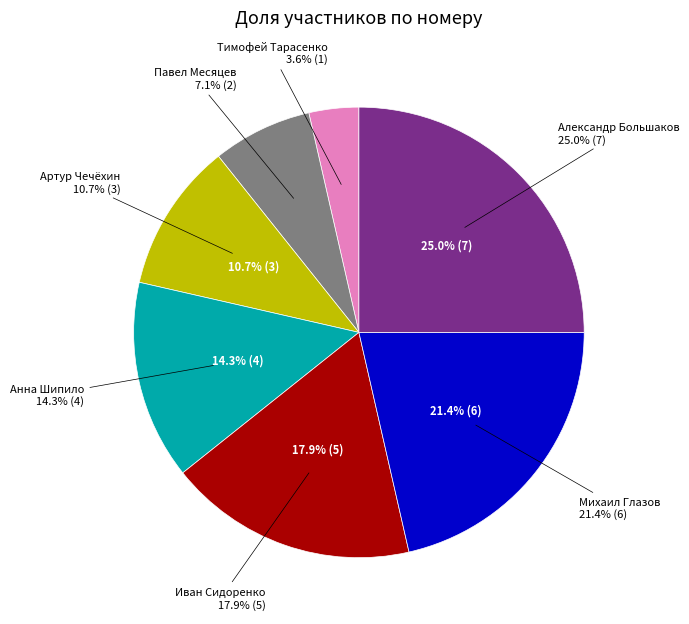

How many slices are in this pie chart?

7